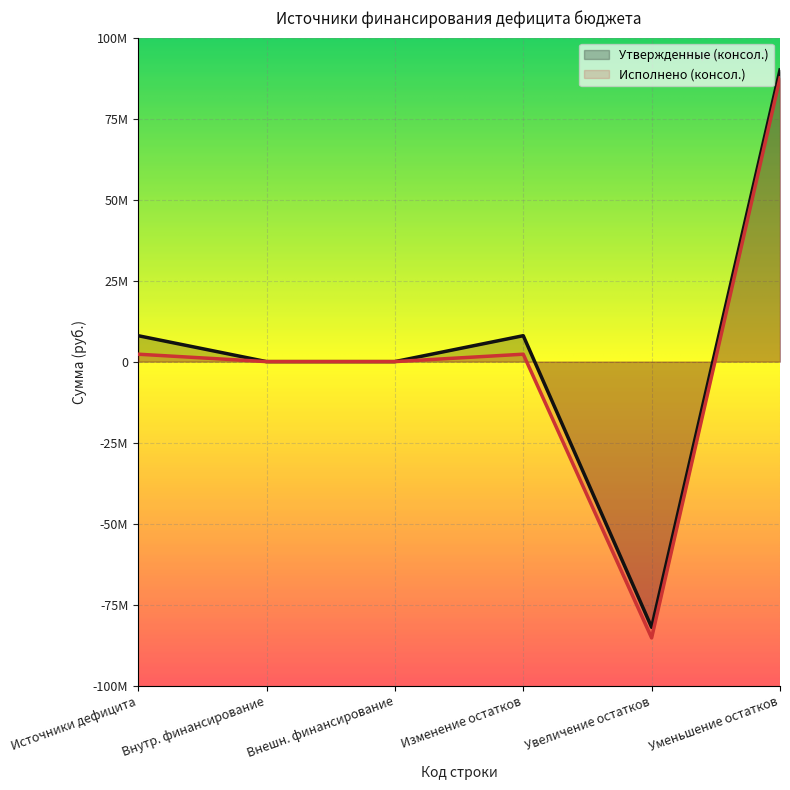

What are all the series names shown in the legend?

Утвержденные (консол.), Исполнено (консол.)